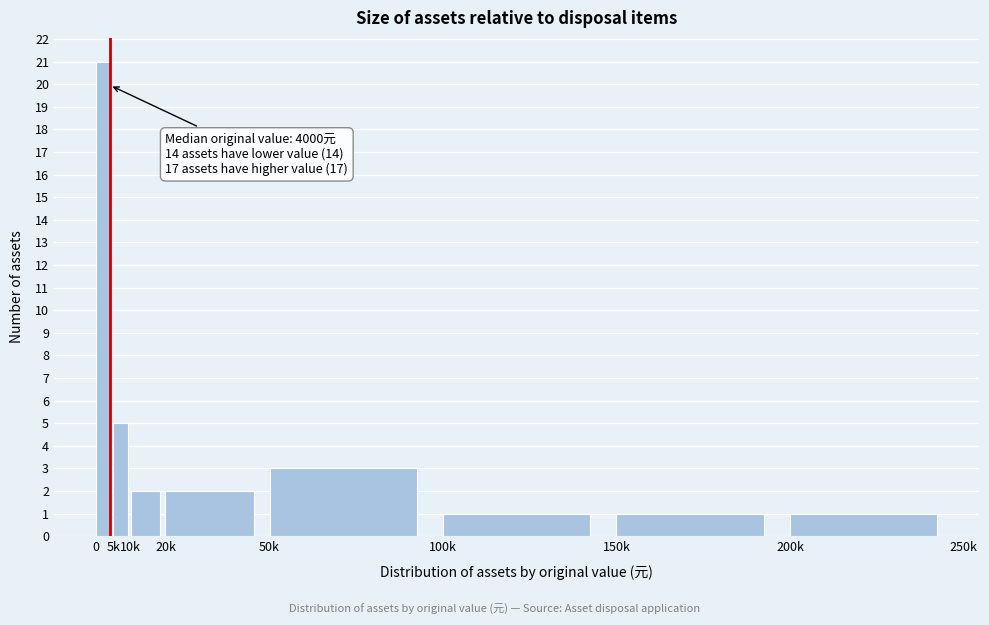

Reading right to left, what are all the values shown in this chart?

1	1	1	3	2	2	5	21